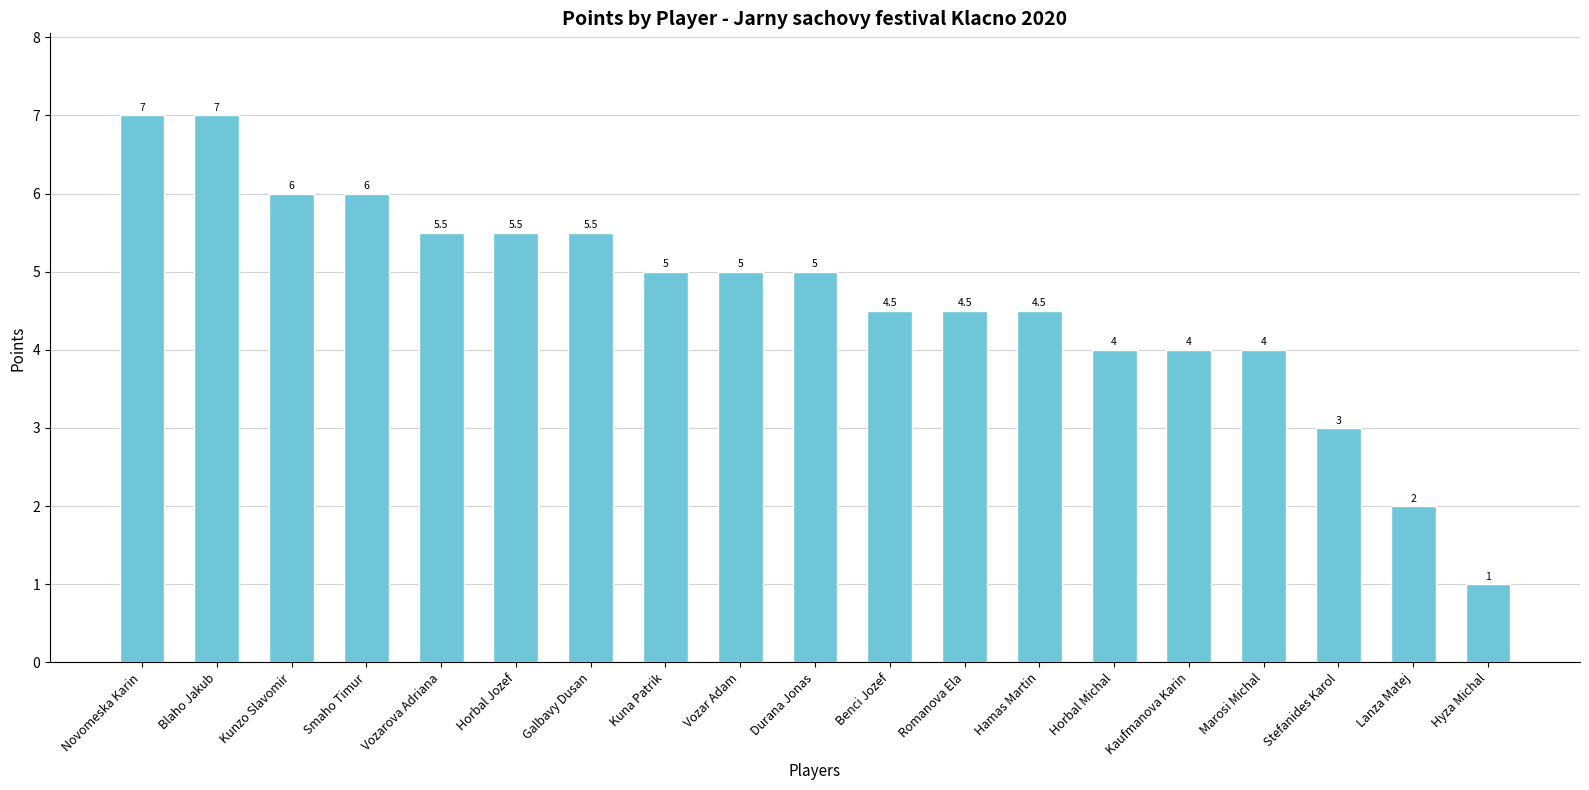

Between Romanova Ela and Horbal Jozef, which is larger?

Horbal Jozef